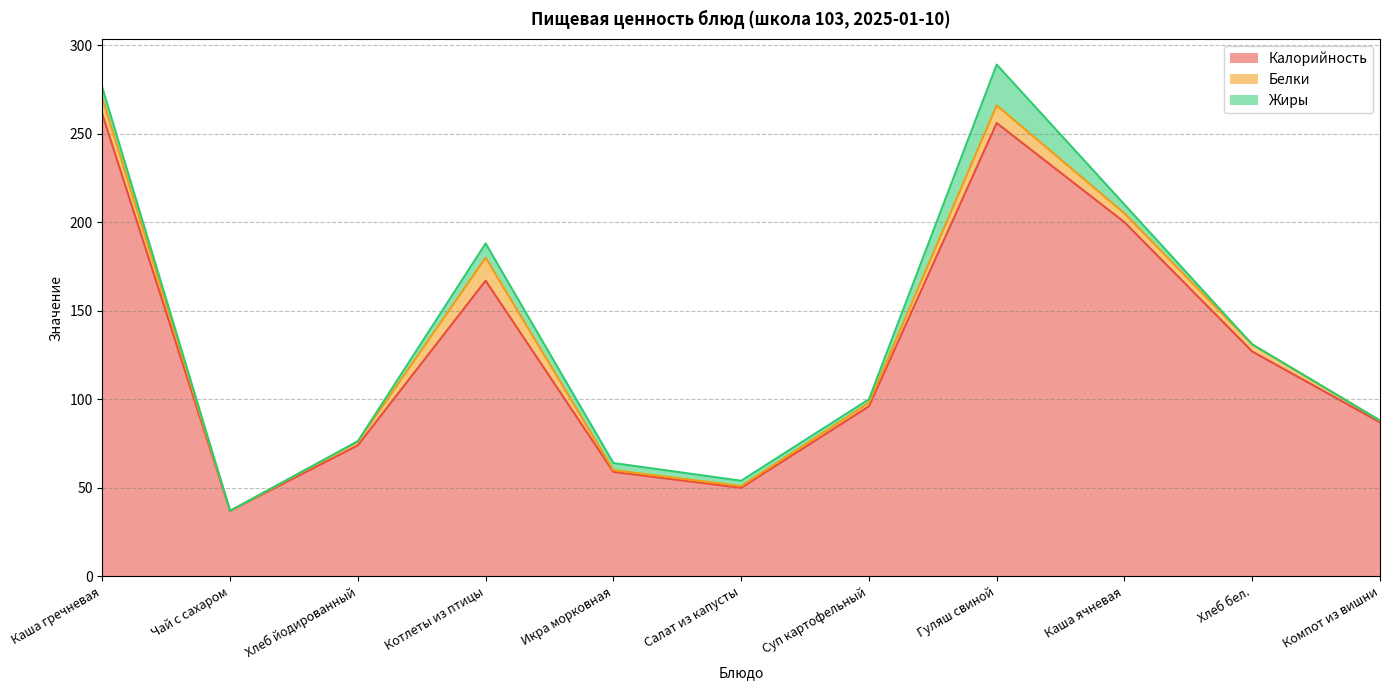

Does the chart have visible grid lines?

Yes